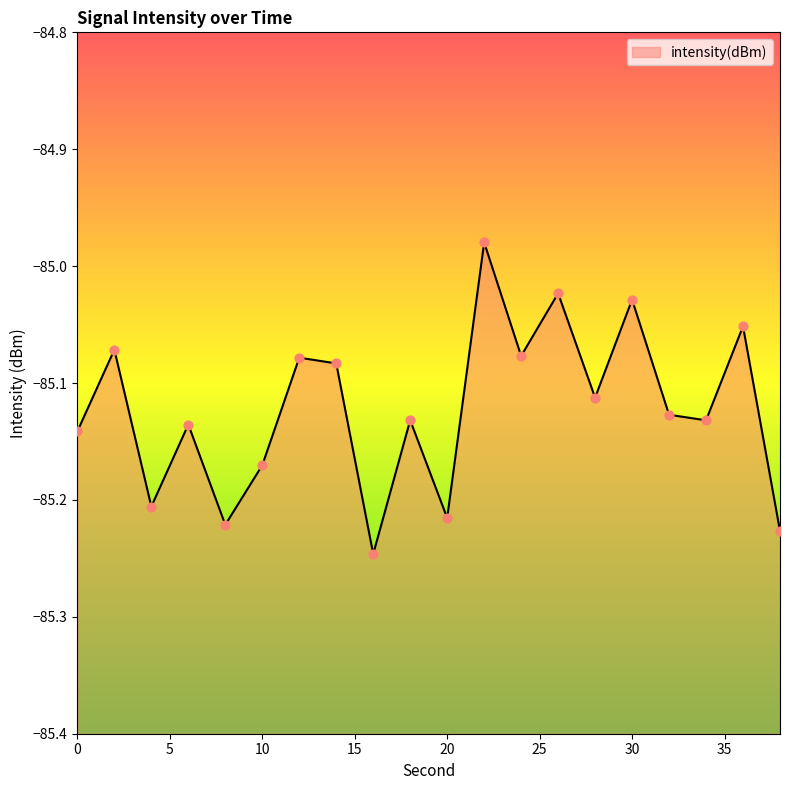

Which has a higher value, 14 or 22?

22